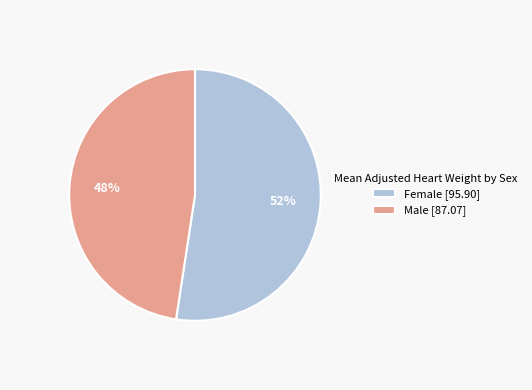

Which category has the biggest portion of the pie?

Female [95.90]